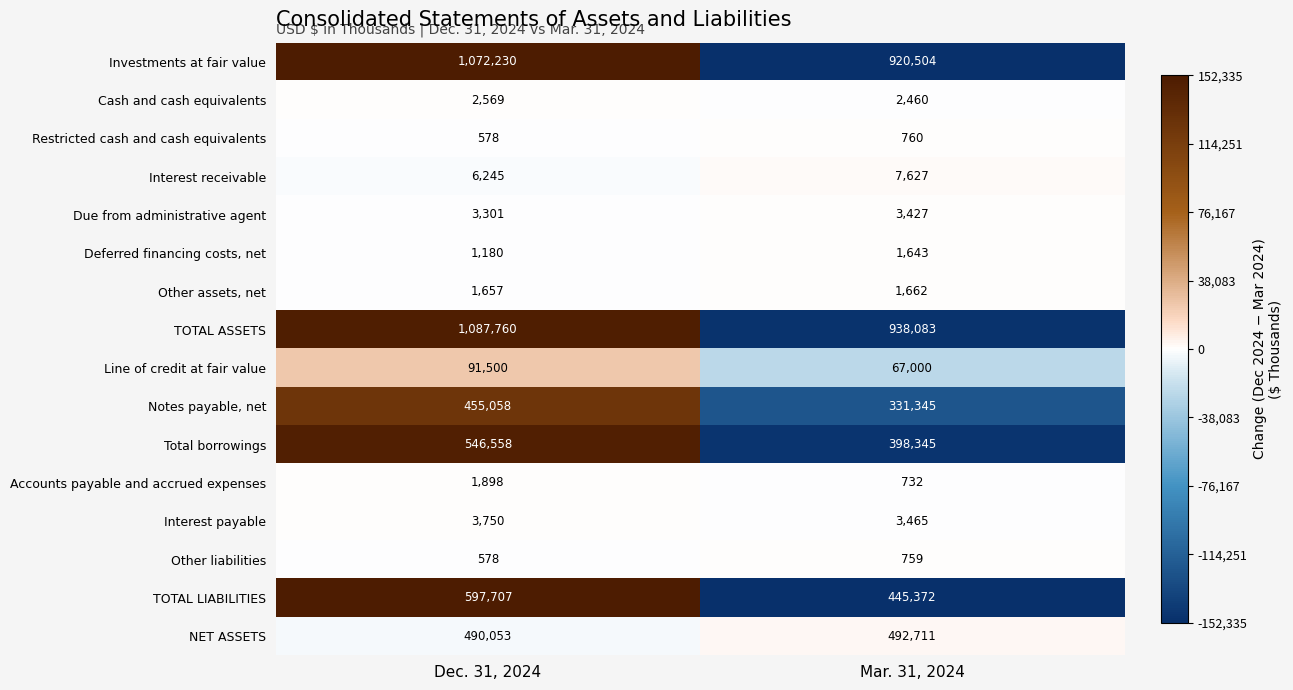

List the labels in order of TOTAL LIABILITIES value, largest first.

Dec. 31, 2024, Mar. 31, 2024